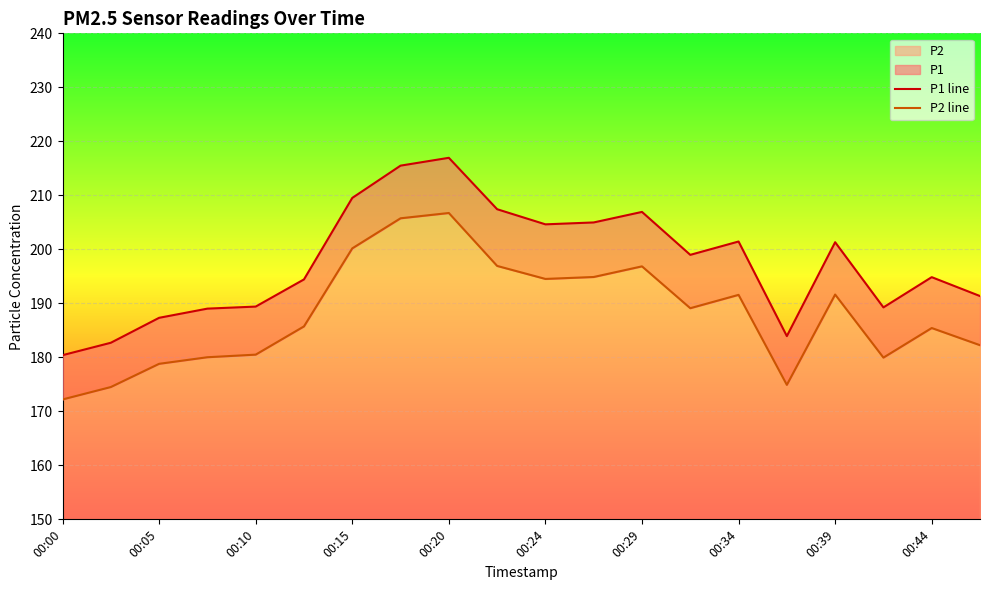

Which series has the largest total across all categories?

P1 line